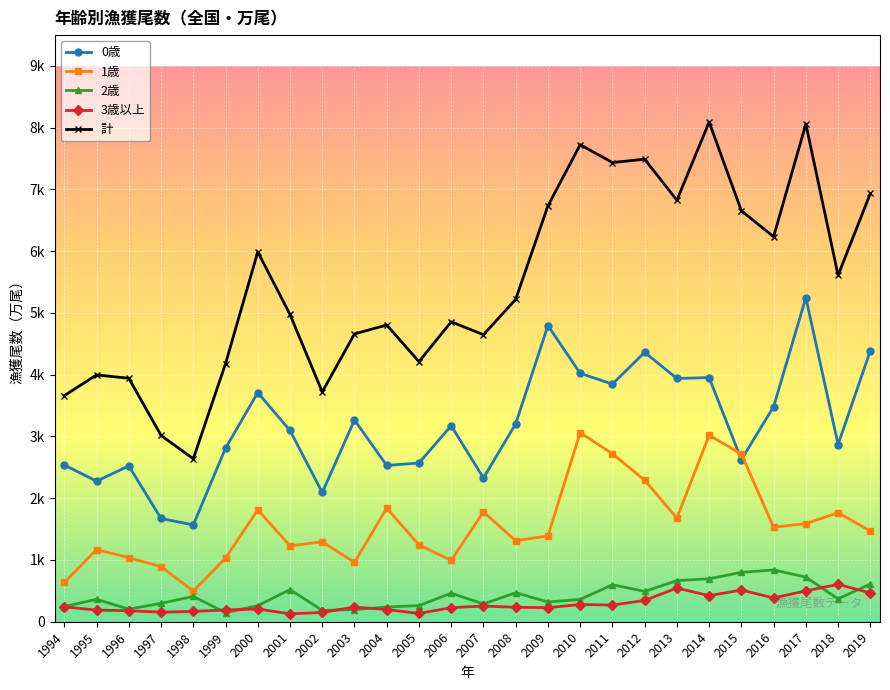

Which series has the widest spread of values?

計